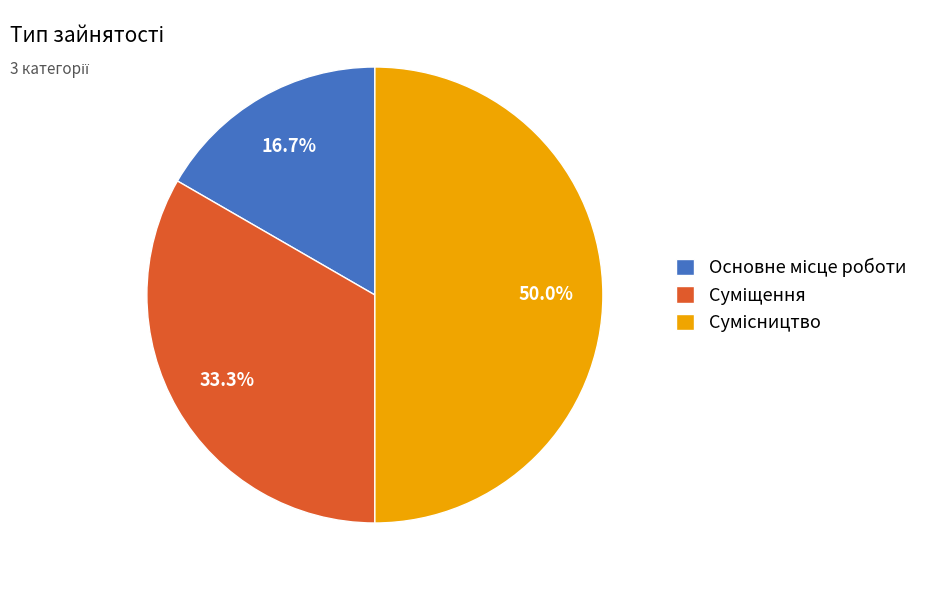

How many segments does this pie chart have?

3